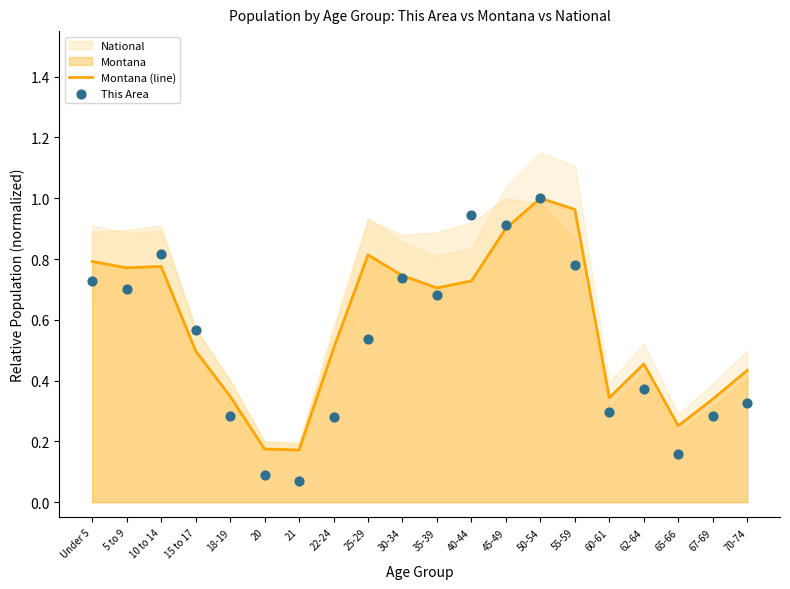

At which category is the sum across all series the highest?

50-54